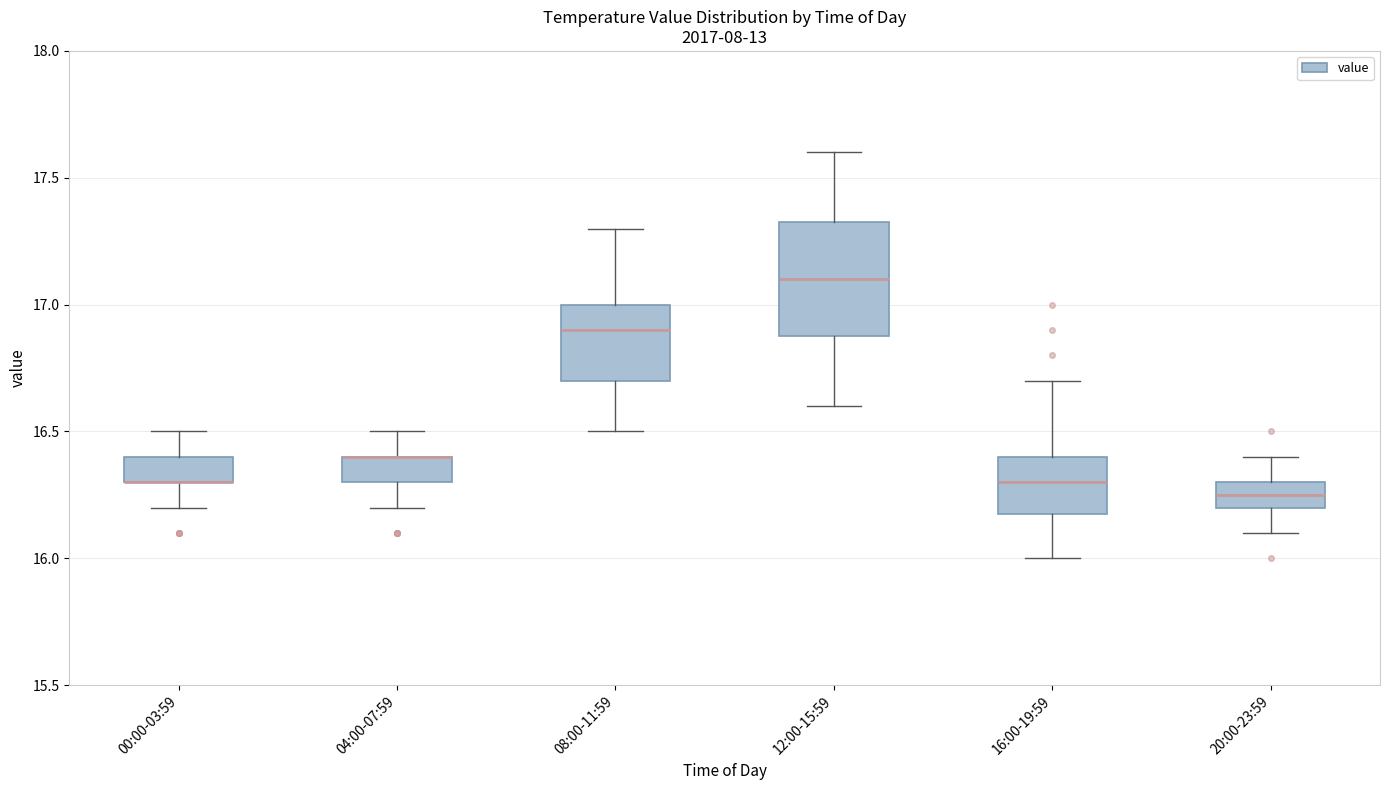

Reading left to right, transcribe this box plot: for each box, give where its median line is, the range the box spans, and where its two whiskers end, as read against the y-axis. The values are not printed on the chart, so give them approximately, as read against the axis.

00:00-03:59: median 16.30 (drawn on the box's lower edge), box 16.30 to 16.40, whiskers 16.20 to 16.50
04:00-07:59: median 16.40 (drawn on the box's upper edge), box 16.30 to 16.40, whiskers 16.20 to 16.50
08:00-11:59: median 16.90, box 16.70 to 17.00, whiskers 16.50 to 17.30
12:00-15:59: median 17.10, box 16.90 to 17.35, whiskers 16.60 to 17.60
16:00-19:59: median 16.30, box 16.20 to 16.40, whiskers 16.00 to 16.70
20:00-23:59: median 16.25, box 16.20 to 16.30, whiskers 16.10 to 16.40